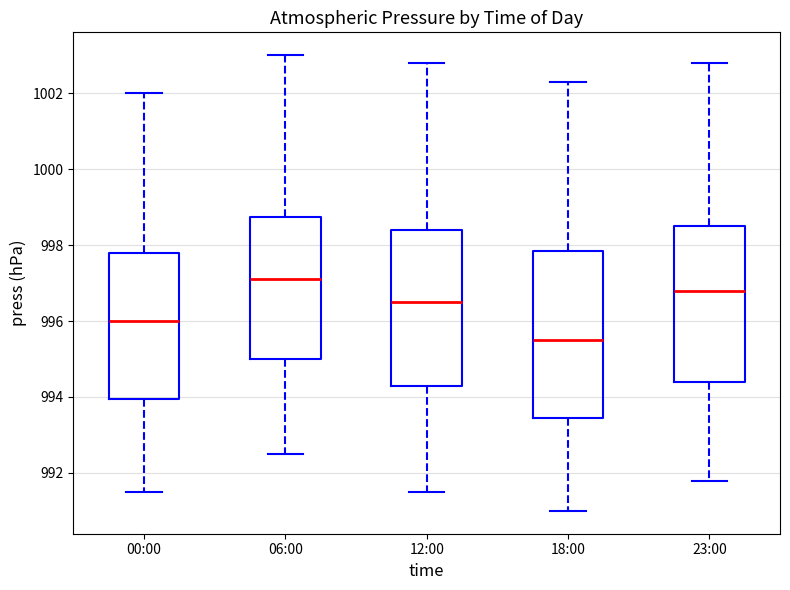

Reading left to right, transcribe this box plot: for each box, give where its median line is, the range the box spans, and where its two whiskers end, as read against the y-axis. The values are not printed on the chart, so give them approximately, as read against the axis.

00:00: median 996.0, box 994.0 to 997.8, whiskers 991.6 to 1002.0
06:00: median 997.2, box 995.0 to 998.8, whiskers 992.6 to 1003.0
12:00: median 996.6, box 994.4 to 998.4, whiskers 991.6 to 1002.8
18:00: median 995.6, box 993.4 to 997.8, whiskers 991.0 to 1002.4
23:00: median 996.8, box 994.4 to 998.6, whiskers 991.8 to 1002.8